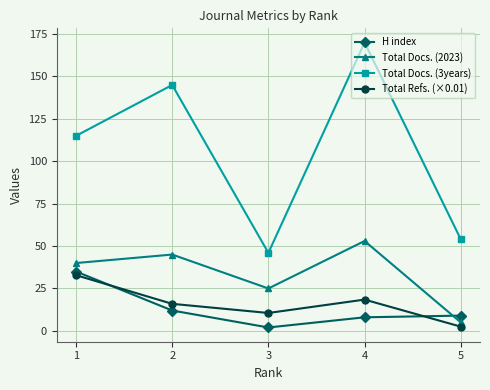

At which category is the sum across all series the highest?

4